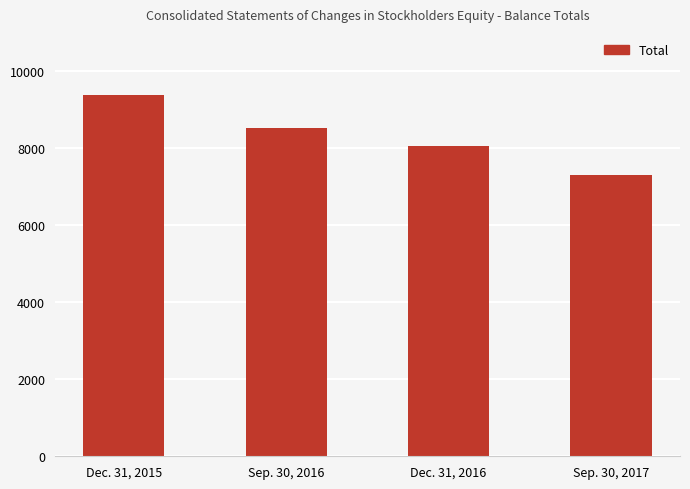

True or false: the data shows 3085 at Sep. 30, 2016.

False